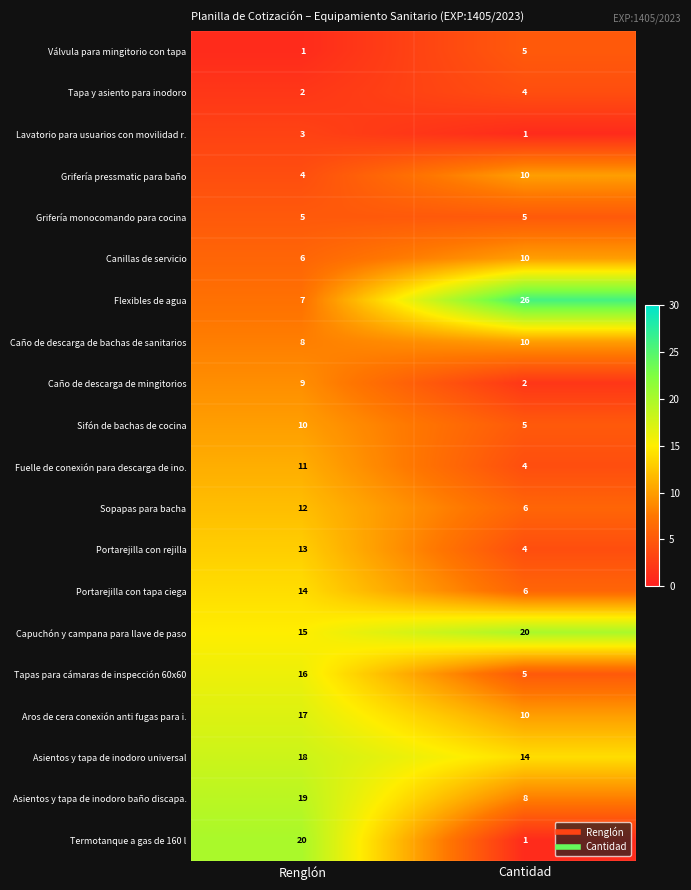

What is the approximate value of Flexibles de agua at Renglón?

7